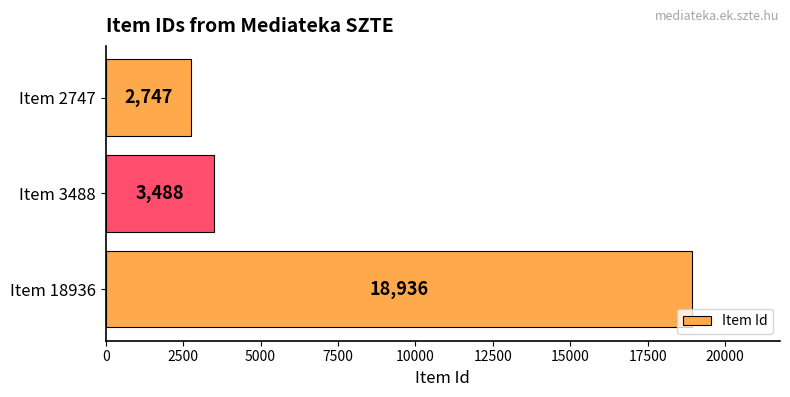

Reading top to bottom, extract all data points from this chart.

Item 2747=2747	Item 3488=3488	Item 18936=18936